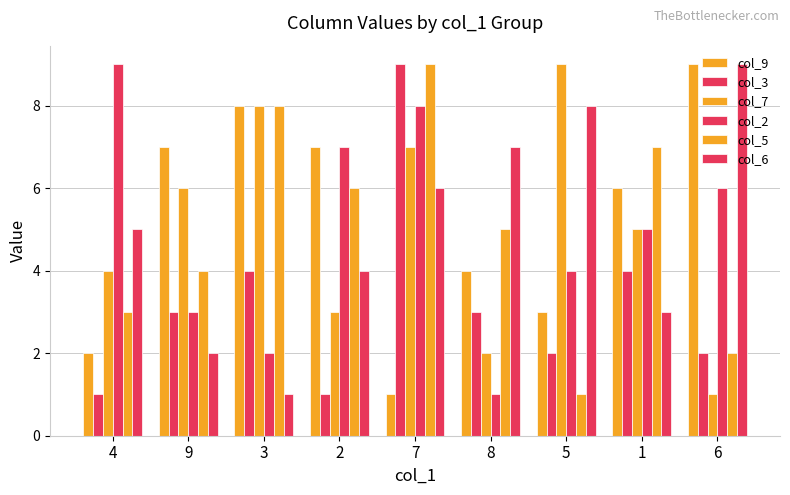

How many col_9 values are between 3 and 7?

5